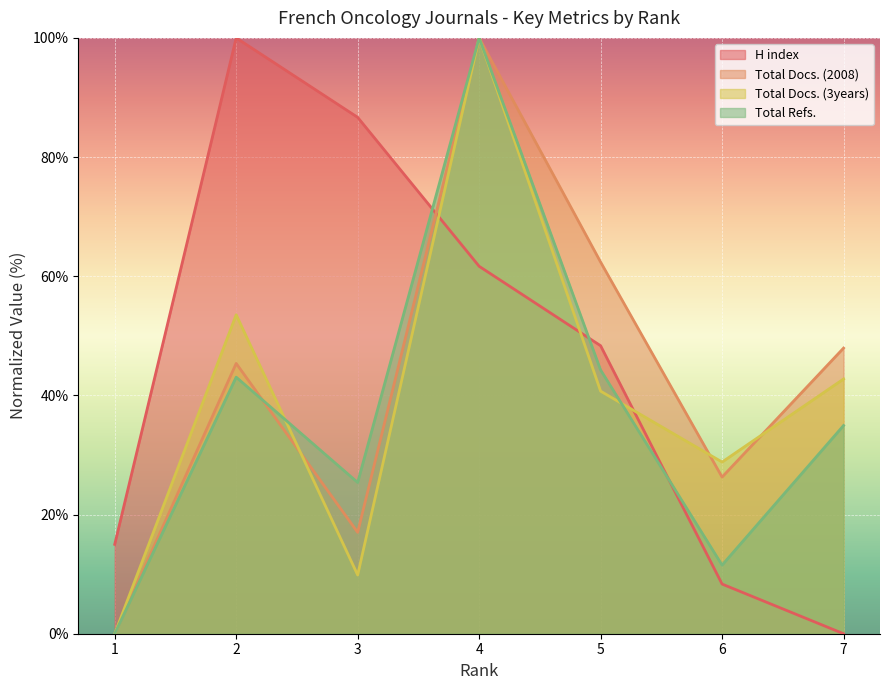

What is the sum of all H index values?

320.0